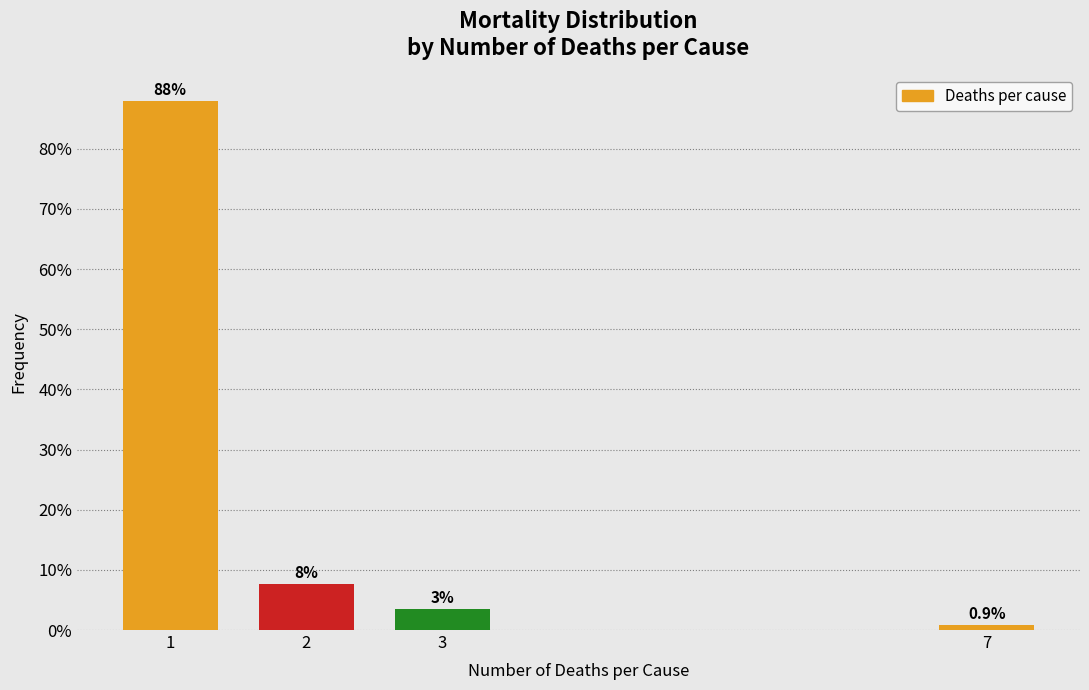

The value at 1 is 146.4. True or false?

False